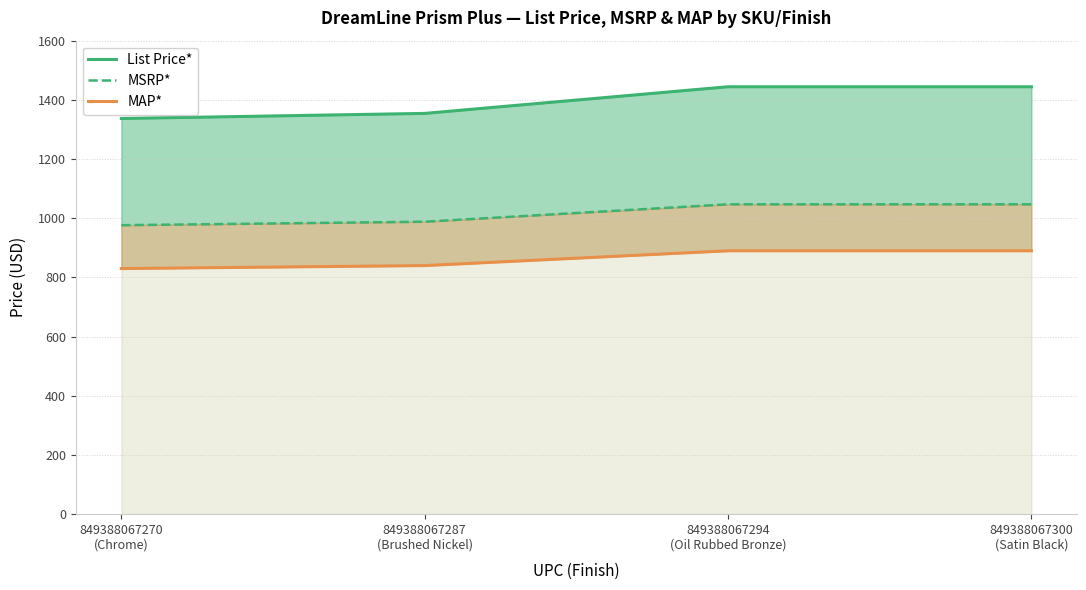

What is the label of the 1st point from the right?

849388067300
(Satin Black)